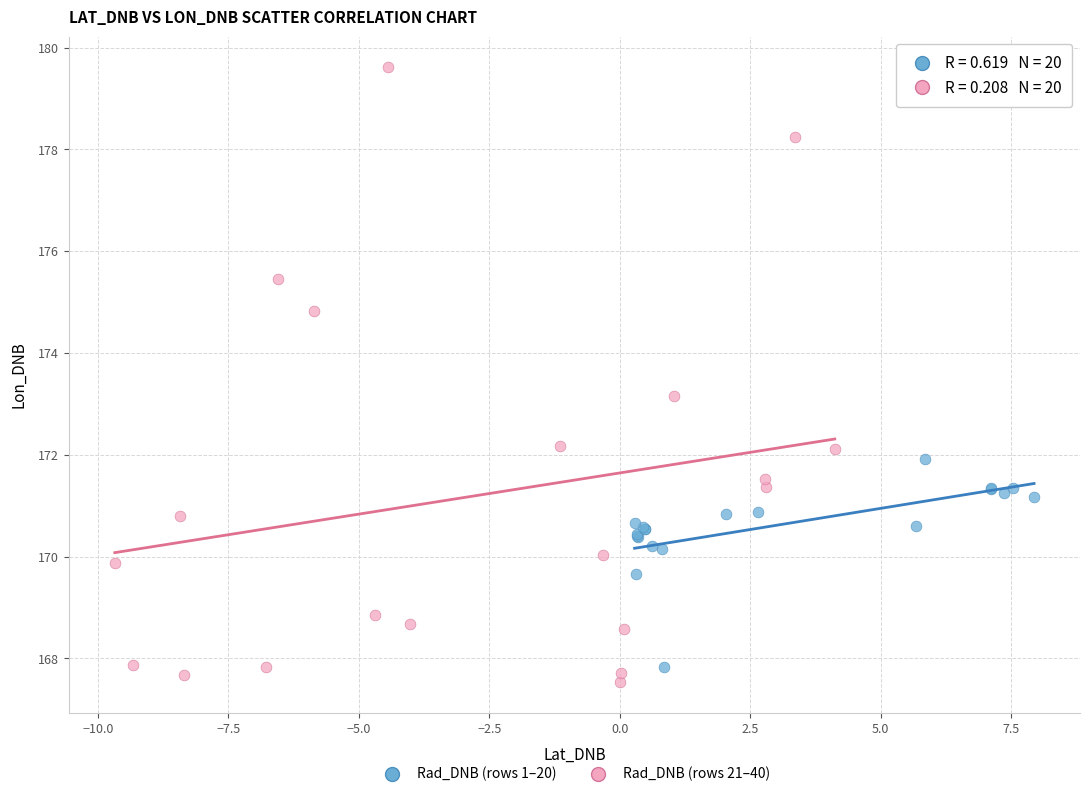

Which series has the largest Y range (max minus min)?

Rad_DNB (rows 21–40)